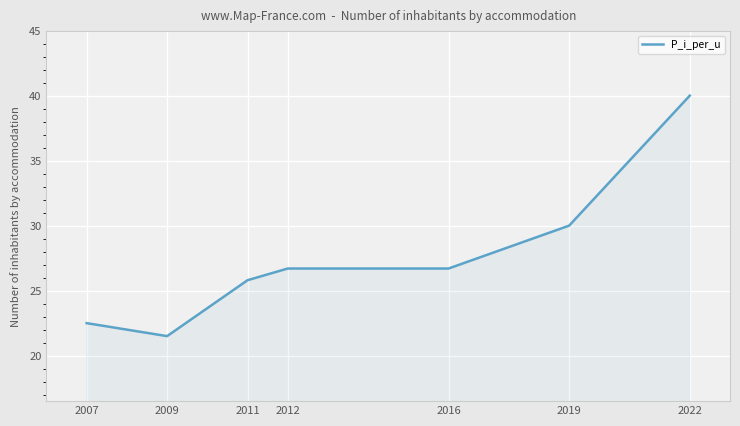

Which has a higher value, 2011 or 2022?

2022